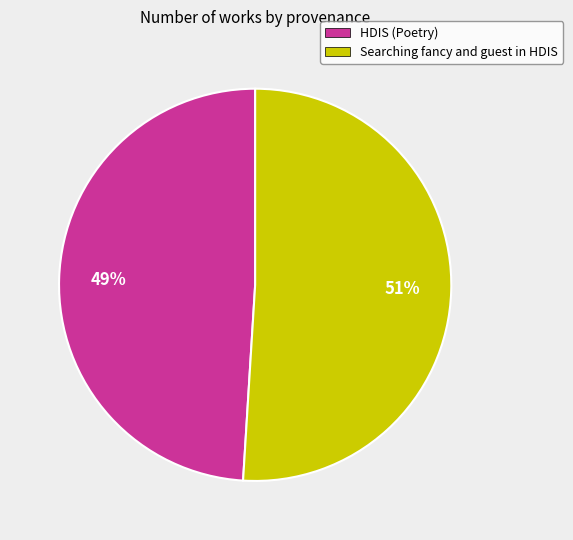

To the nearest percent, what is the difference between the largest and smallest slice percentages?

2%